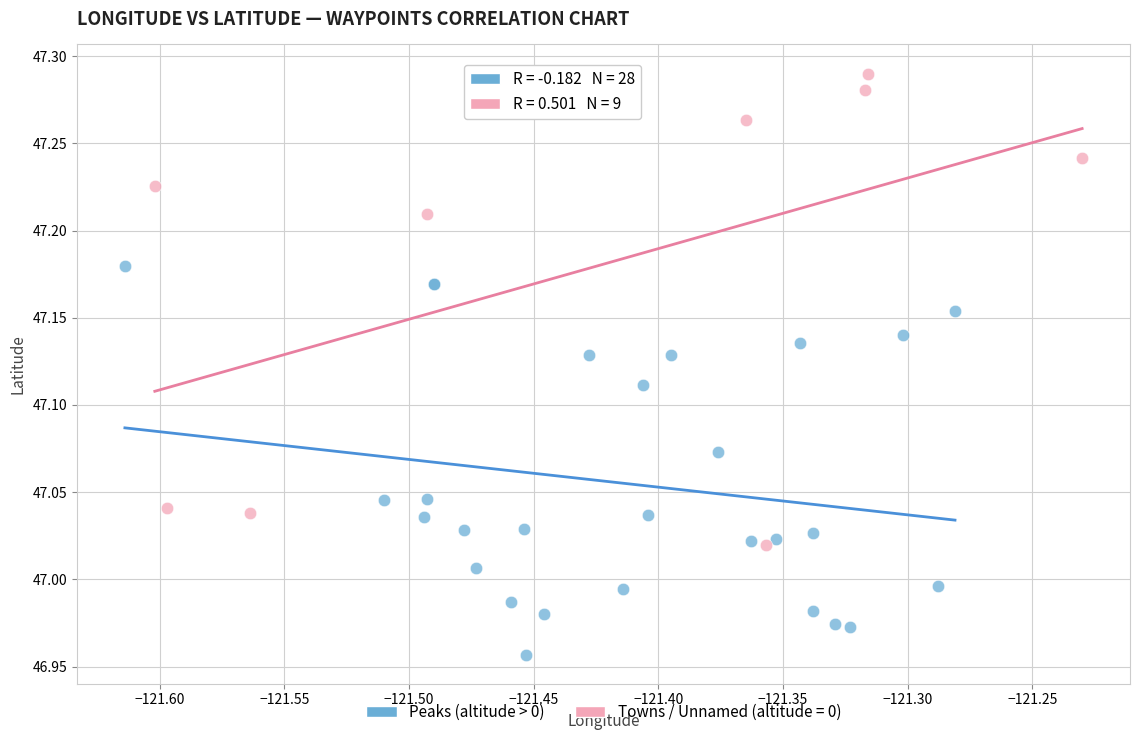

Which series reaches the maximum Y coordinate?

Towns / Unnamed (altitude = 0)